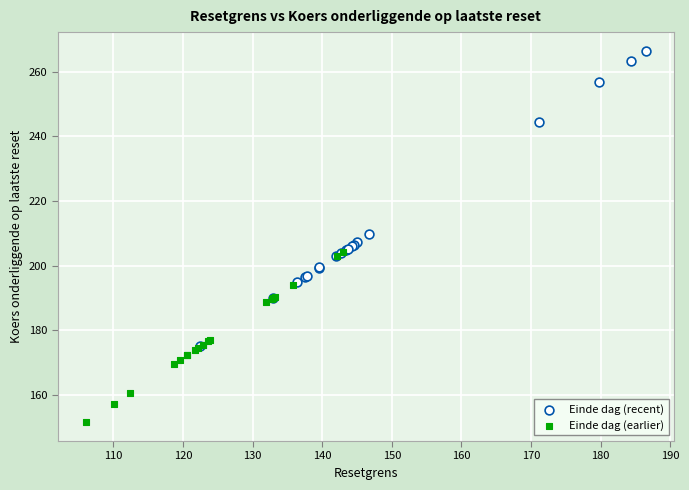

Which series reaches the maximum Y coordinate?

Einde dag (recent)